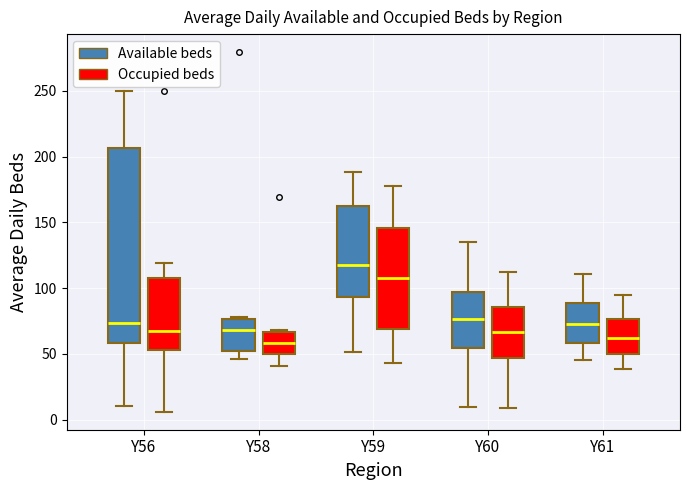

Comparing the boxes themselves (not the whiskers), which one is the tallest?

Y56 (Available beds)